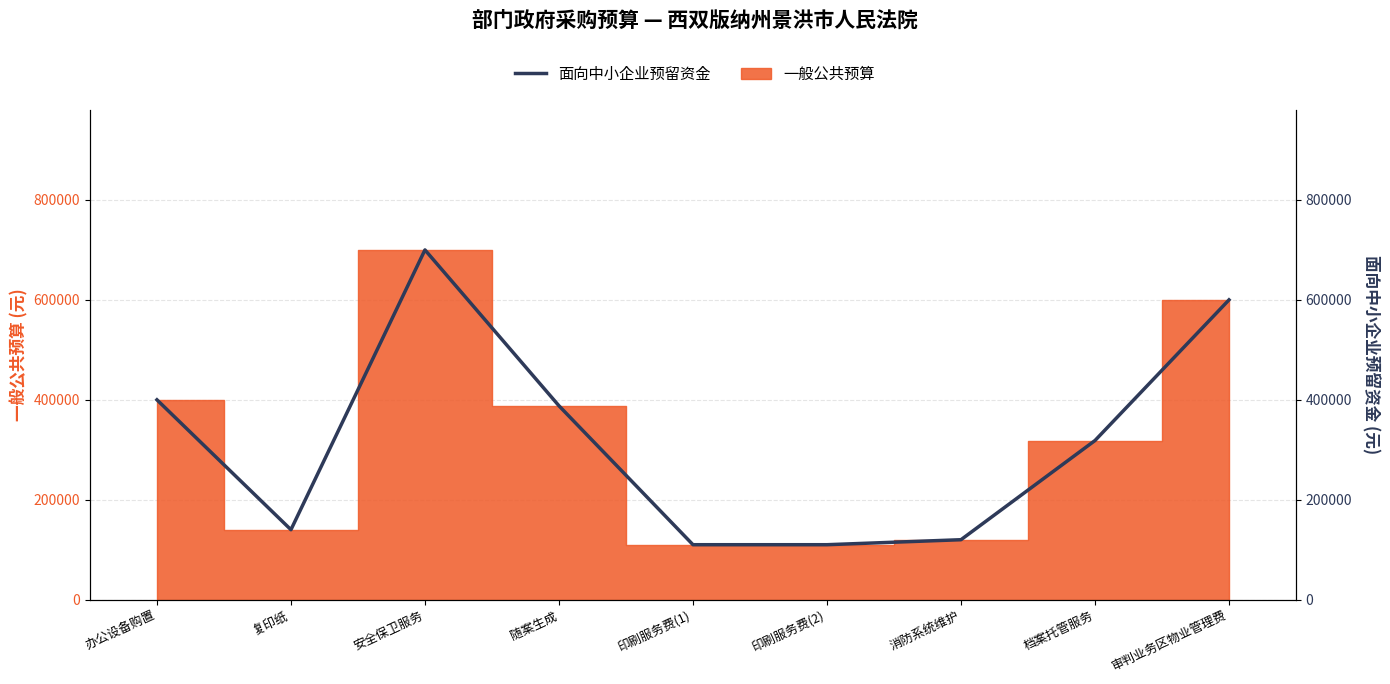

Is it true that the value at 档案托管服务 is 104887?

False